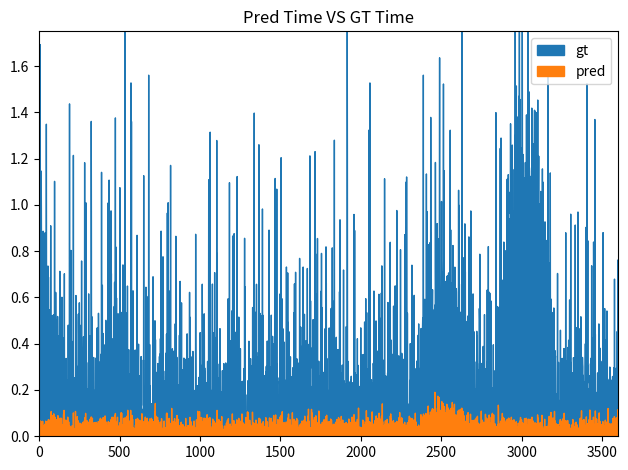

Is this an area chart (filled region under the line)?

No